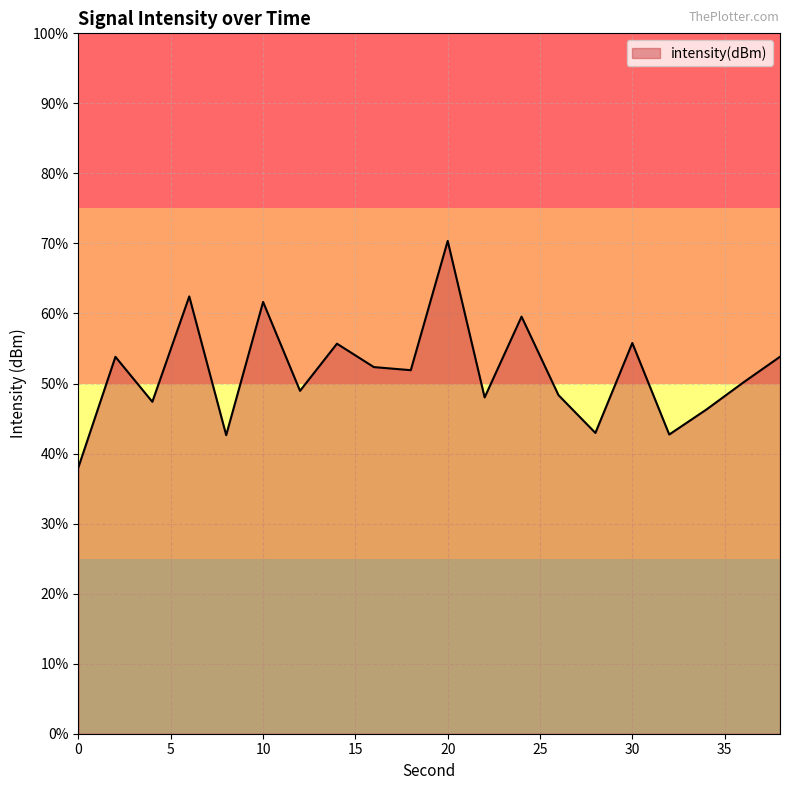

Does the chart display data point markers on the line(s)?

No